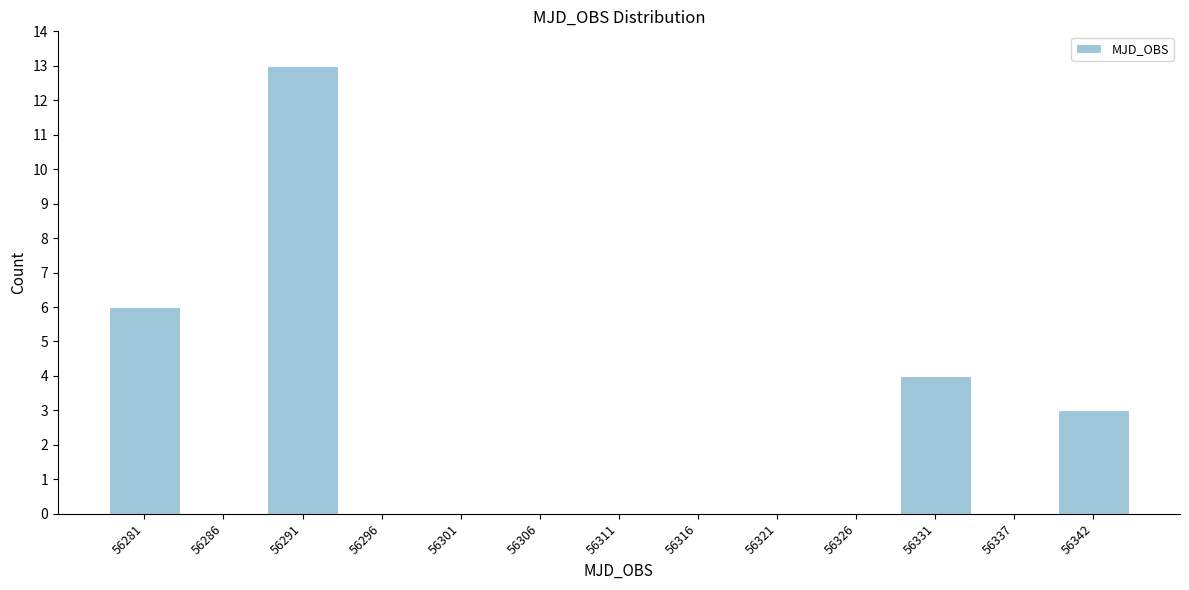

Reading left to right, list every bar in this chart as the range it spans on the x-axis followed by its height. Neither the bar edges nor the heights are printed on the chart, so give them approximately, as read against the axes.

56278 to 56283: 6
56283 to 56288: 0
56288 to 56294: 13
56294 to 56299: 0
56299 to 56304: 0
56304 to 56309: 0
56309 to 56314: 0
56314 to 56319: 0
56319 to 56324: 0
56324 to 56329: 0
56329 to 56334: 4
56334 to 56339: 0
56339 to 56344: 3